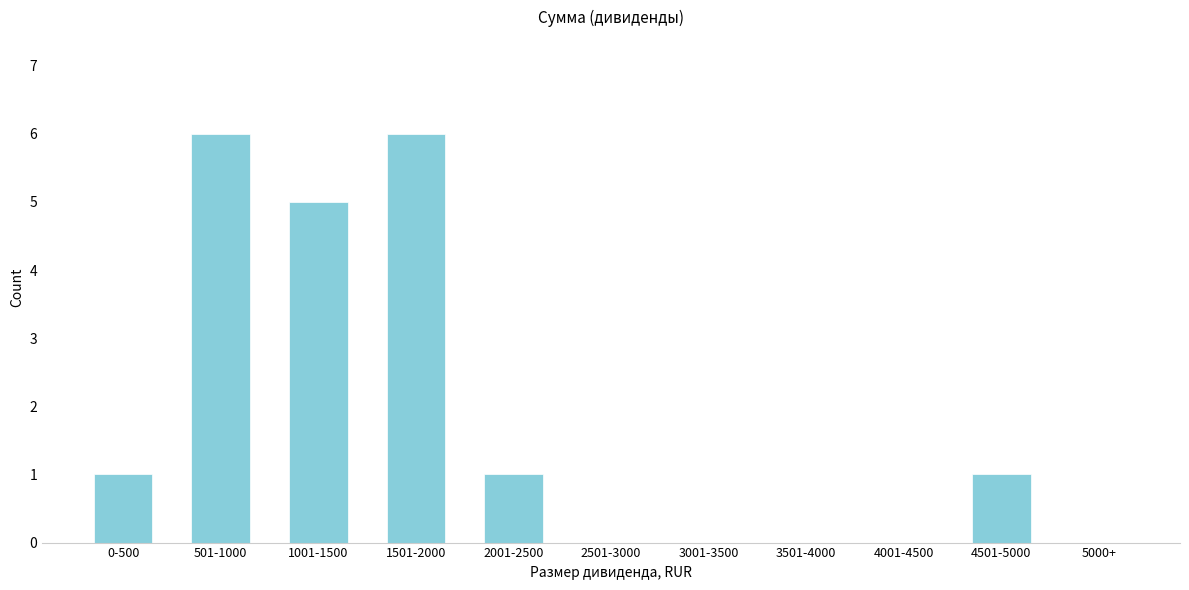

Reading left to right, extract all data points from this chart.

0-500=1	501-1000=6	1001-1500=5	1501-2000=6	2001-2500=1	2501-3000=0	3001-3500=0	3501-4000=0	4001-4500=0	4501-5000=1	5000+=0